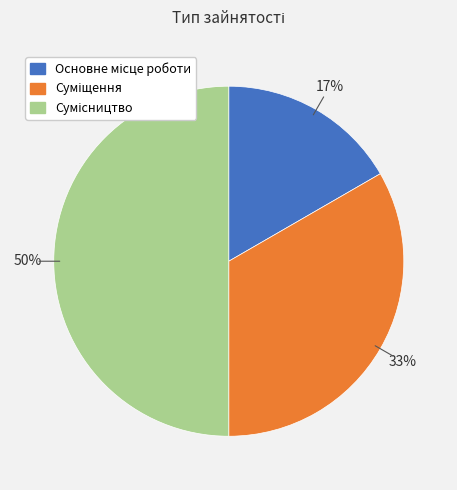

How many slices are in this pie chart?

3